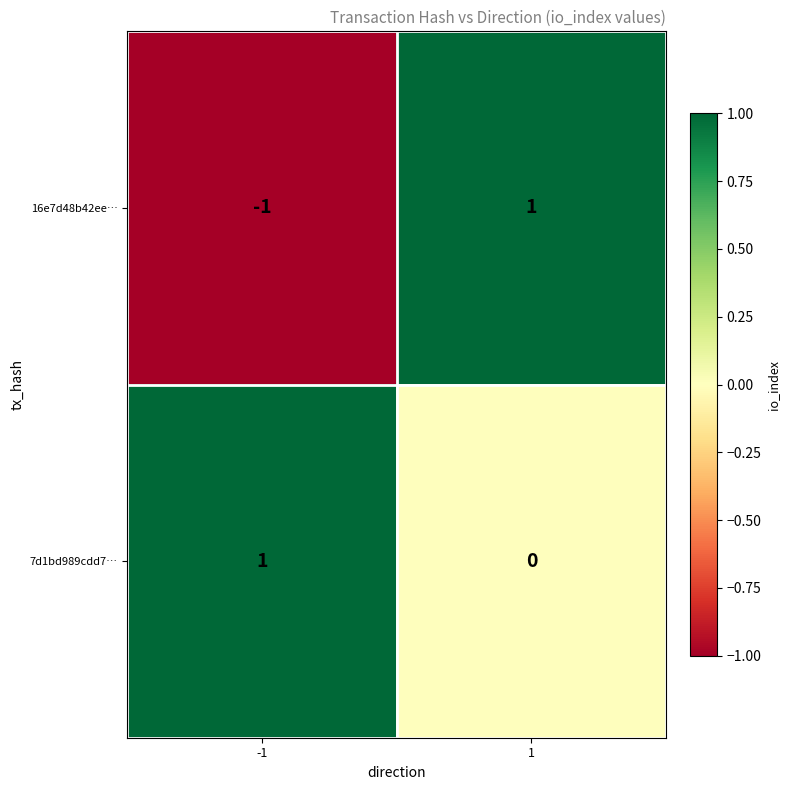

Is the value of 7d1bd989cdd7… at 1 greater than the value of 16e7d48b42ee… at -1?

Yes